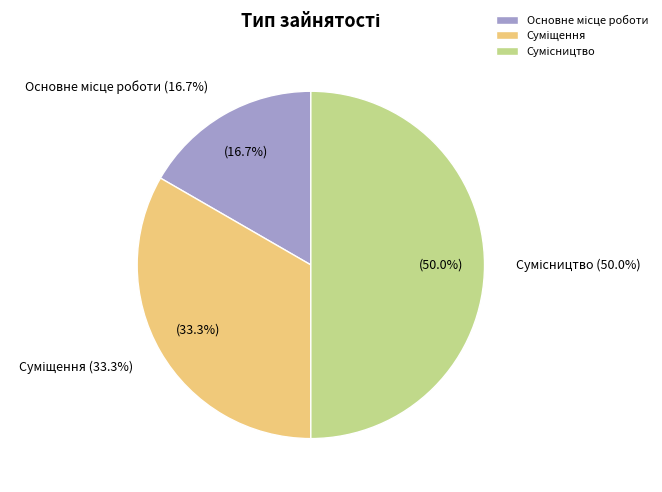

To the nearest percent, what portion does Суміщення represent?

33%